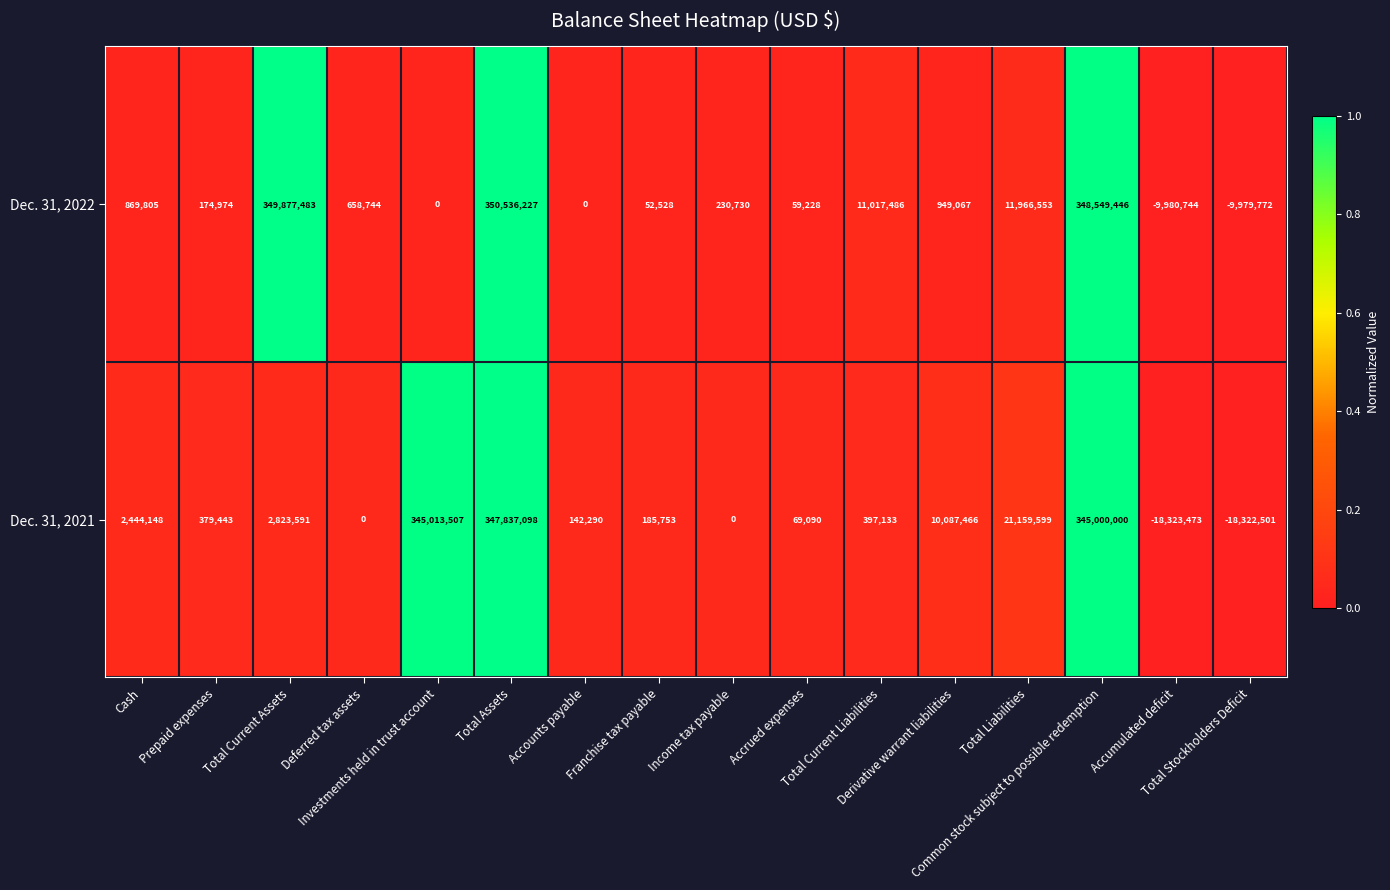

At how many categories does at least one series exceed 261777130?

4